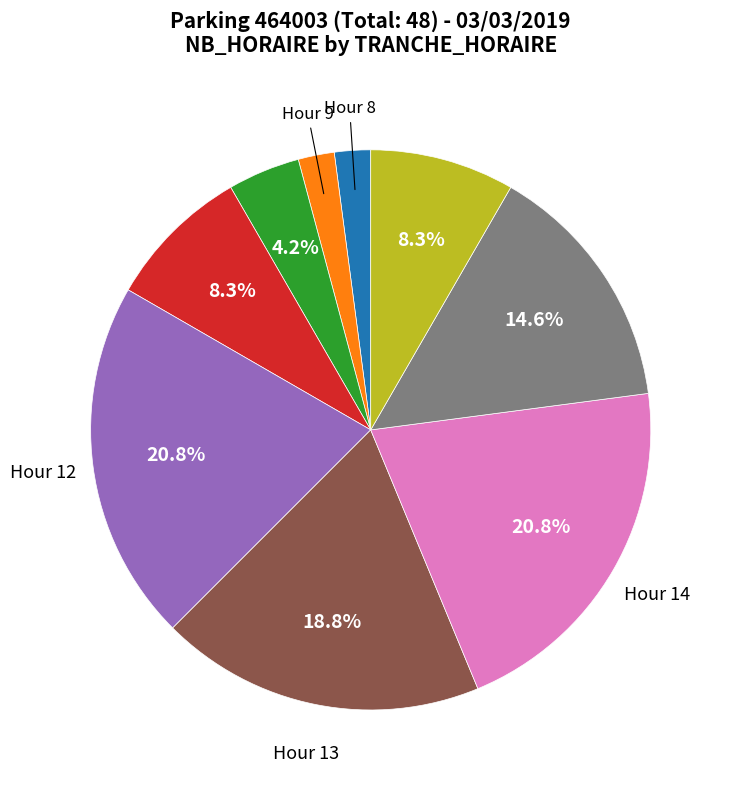

How many slices are in this pie chart?

9